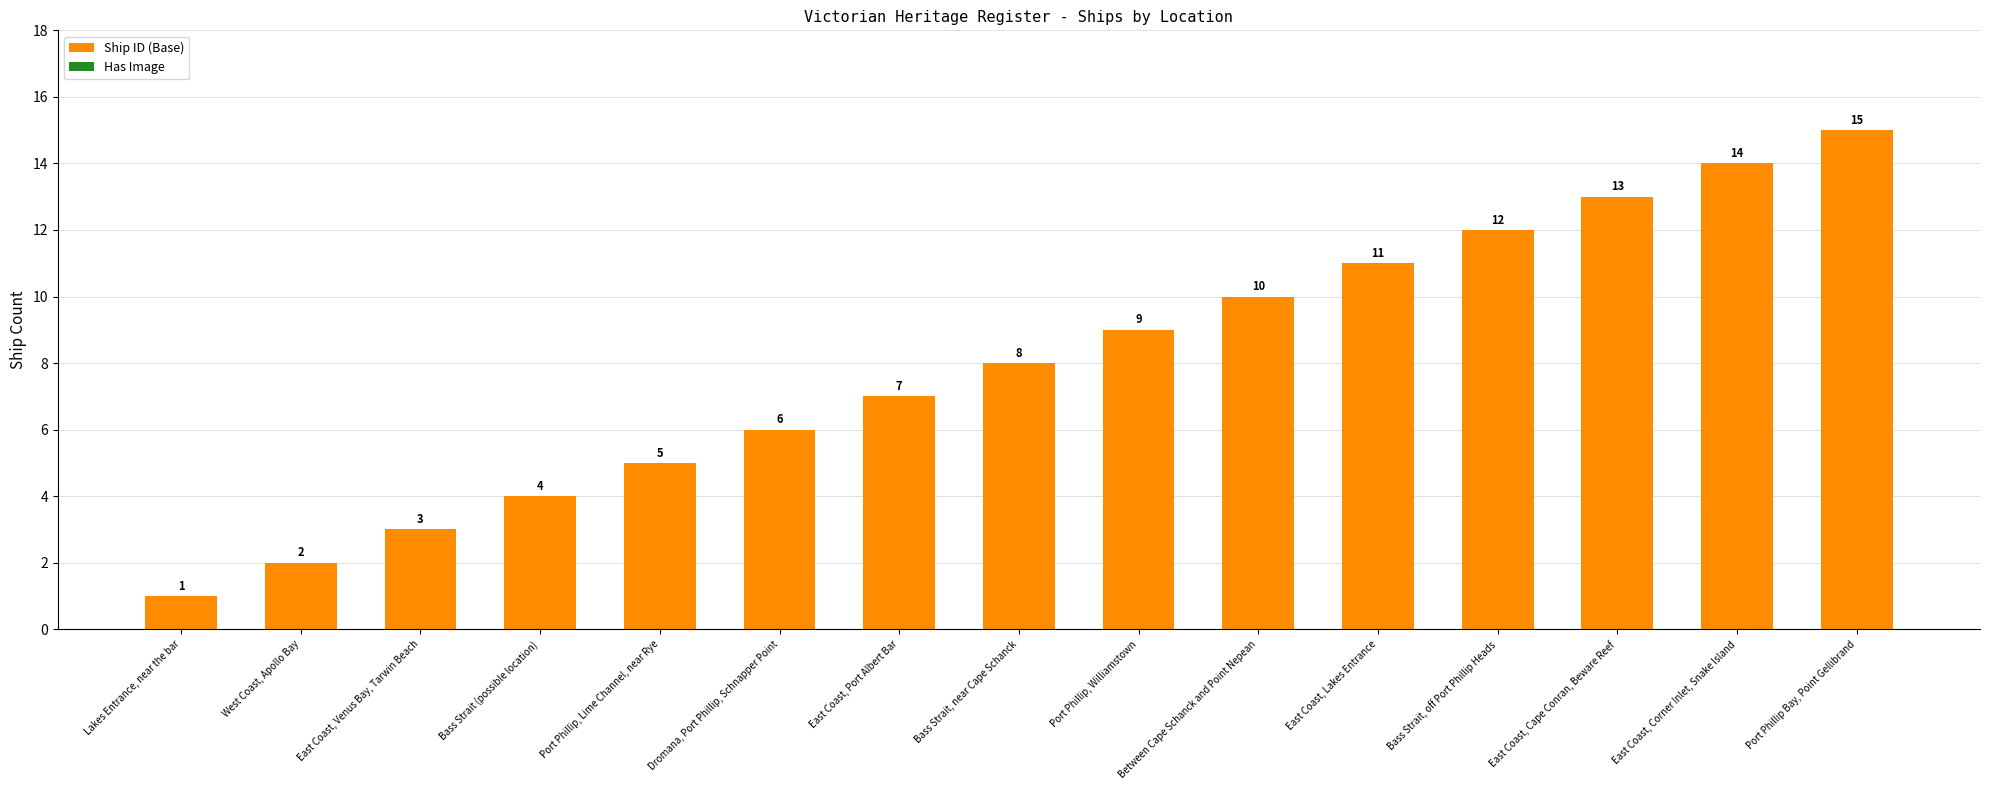

The value at Bass Strait, near Cape Schanck is 8. True or false?

True